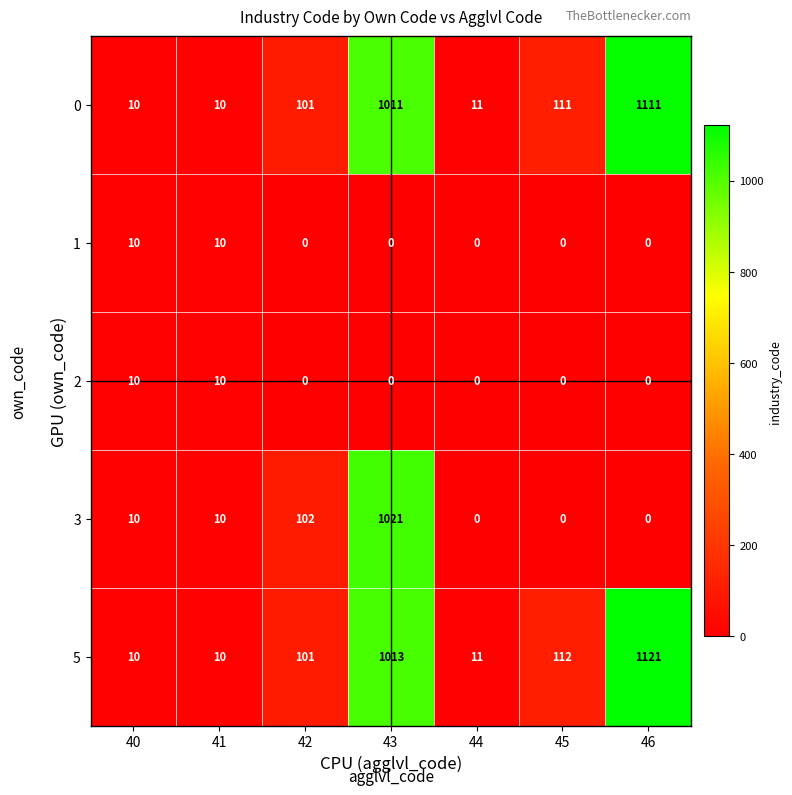

How many data points in 3 are less than 10?

3